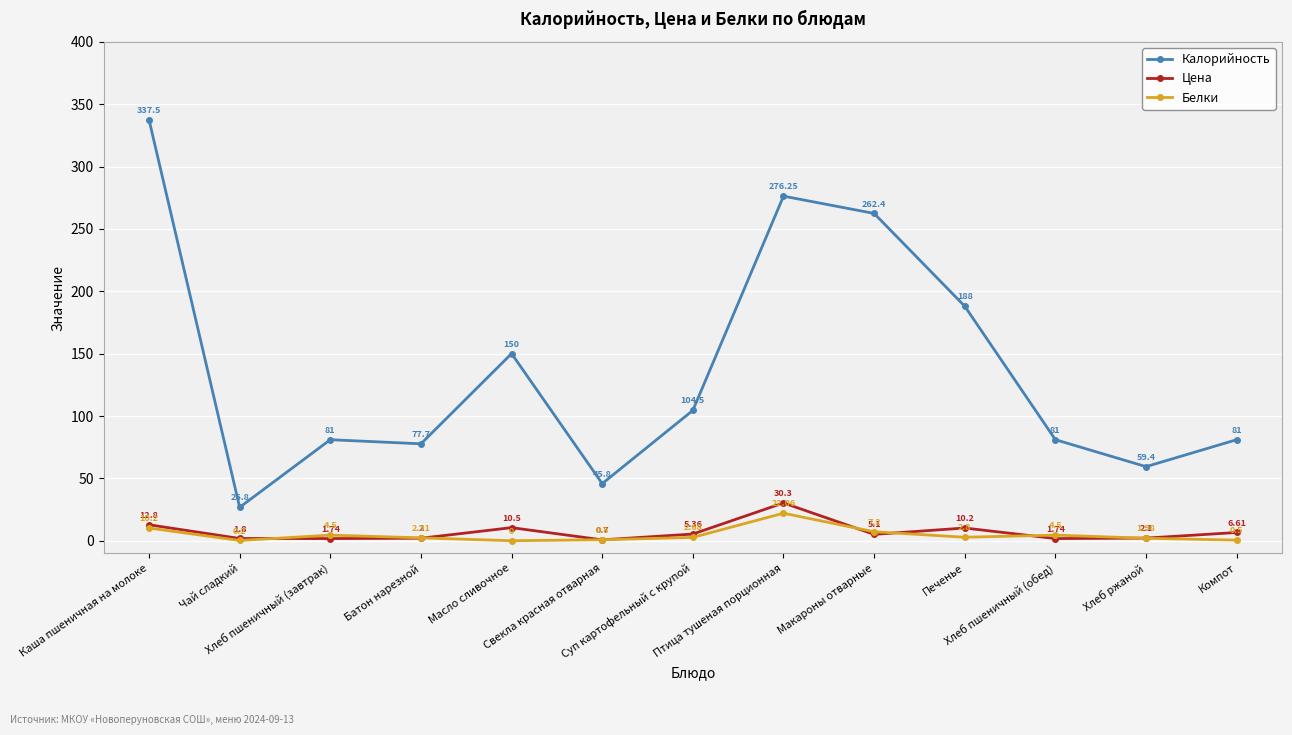

True or false: Белки and Калорийность intersect in this chart.

False